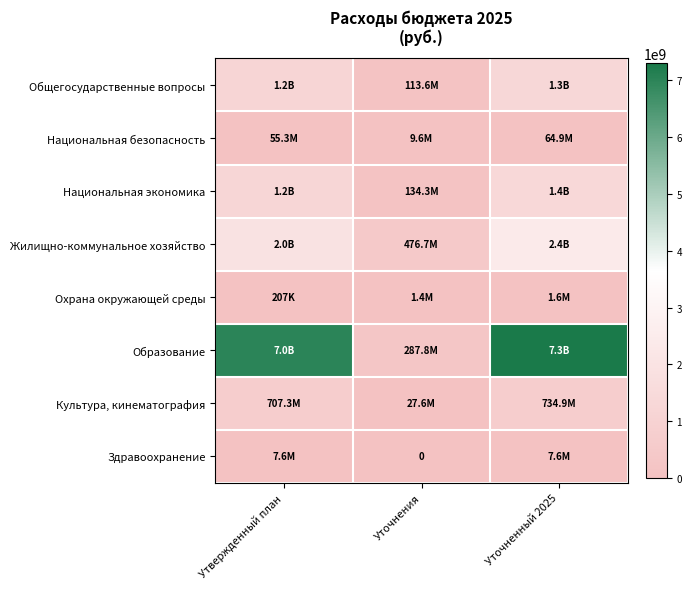

Count the number of categories in the chart.

3